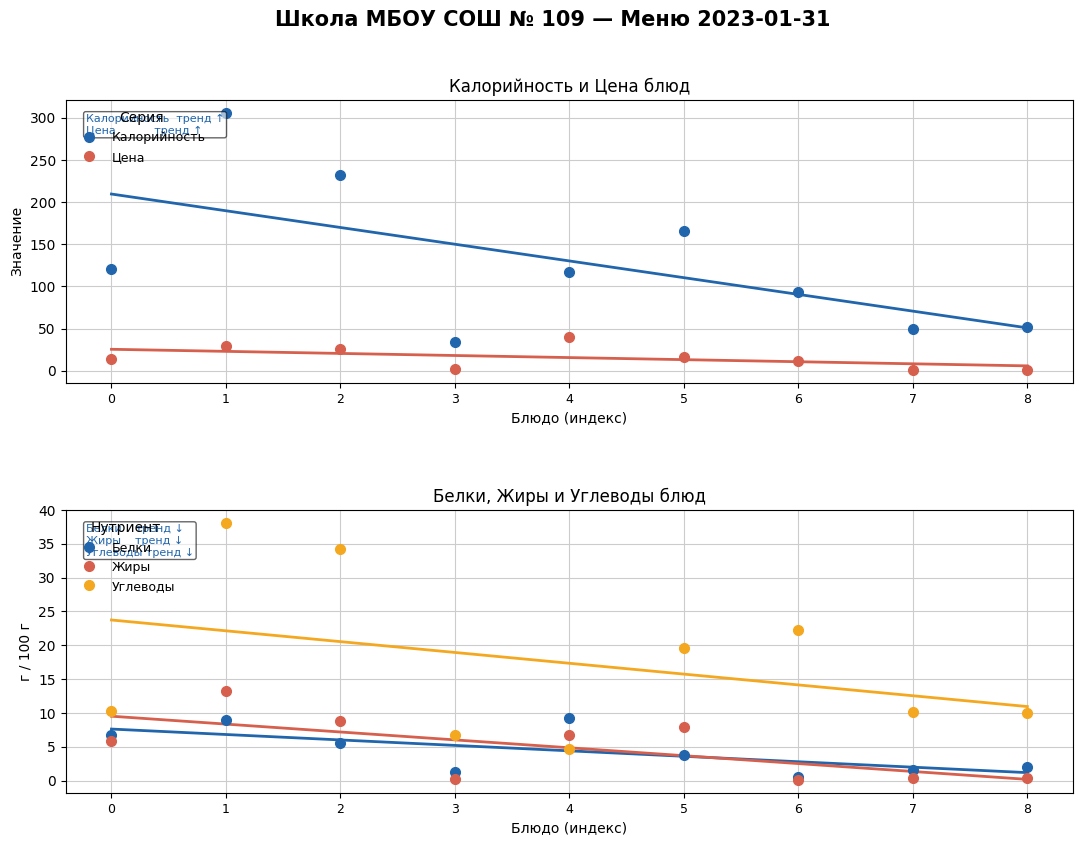

Rank the series by their maximum value, from highest to lowest.

Калорийность, Цена, Углеводы, Жиры, Белки